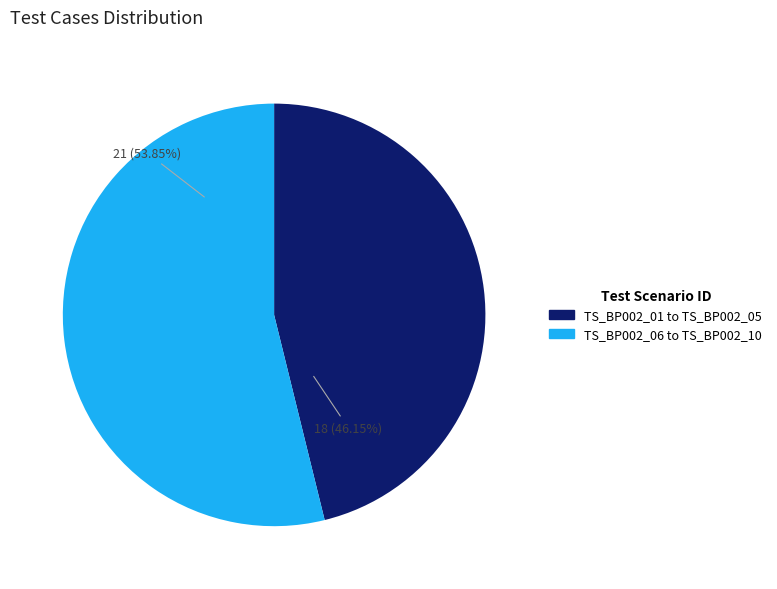

To the nearest percent, what is the difference between the largest and smallest slice percentages?

8%